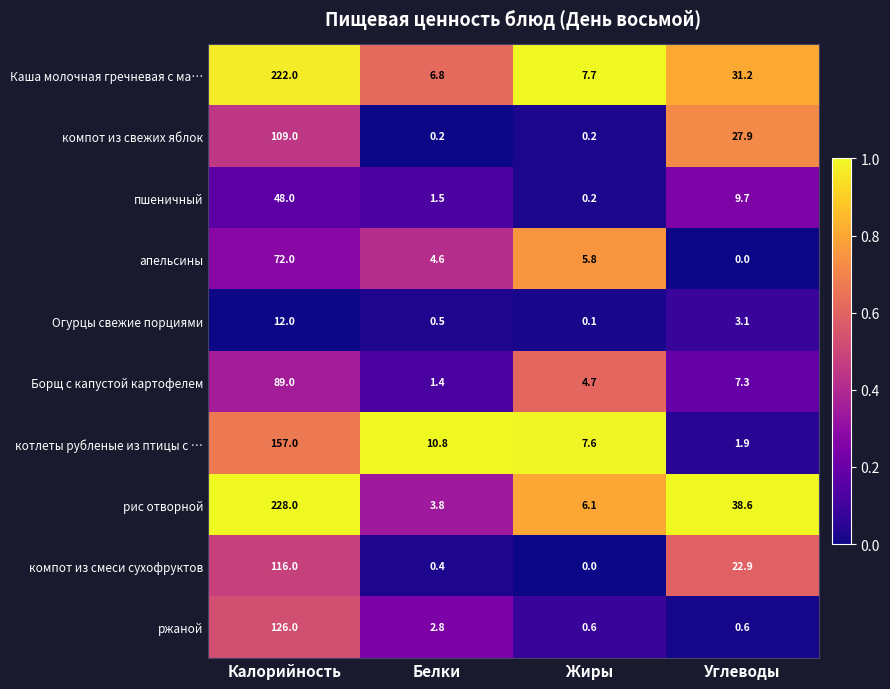

List the series in order of their peak value, lowest first.

Огурцы свежие порциями, пшеничный, апельсины, Борщ с капустой картофелем, компот из свежих яблок, компот из смеси сухофруктов, ржаной, котлеты рубленые из птицы с …, Каша молочная гречневая с ма…, рис отворной